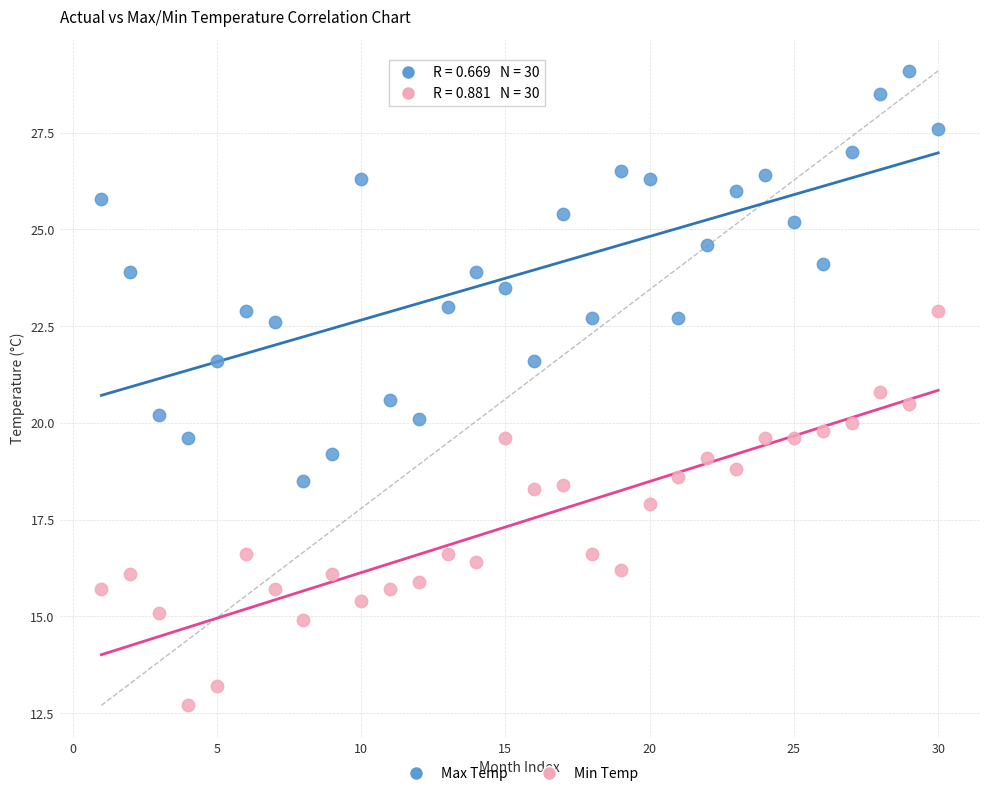

Across all data points, what is the range of Y values (max minus min)?

16.4